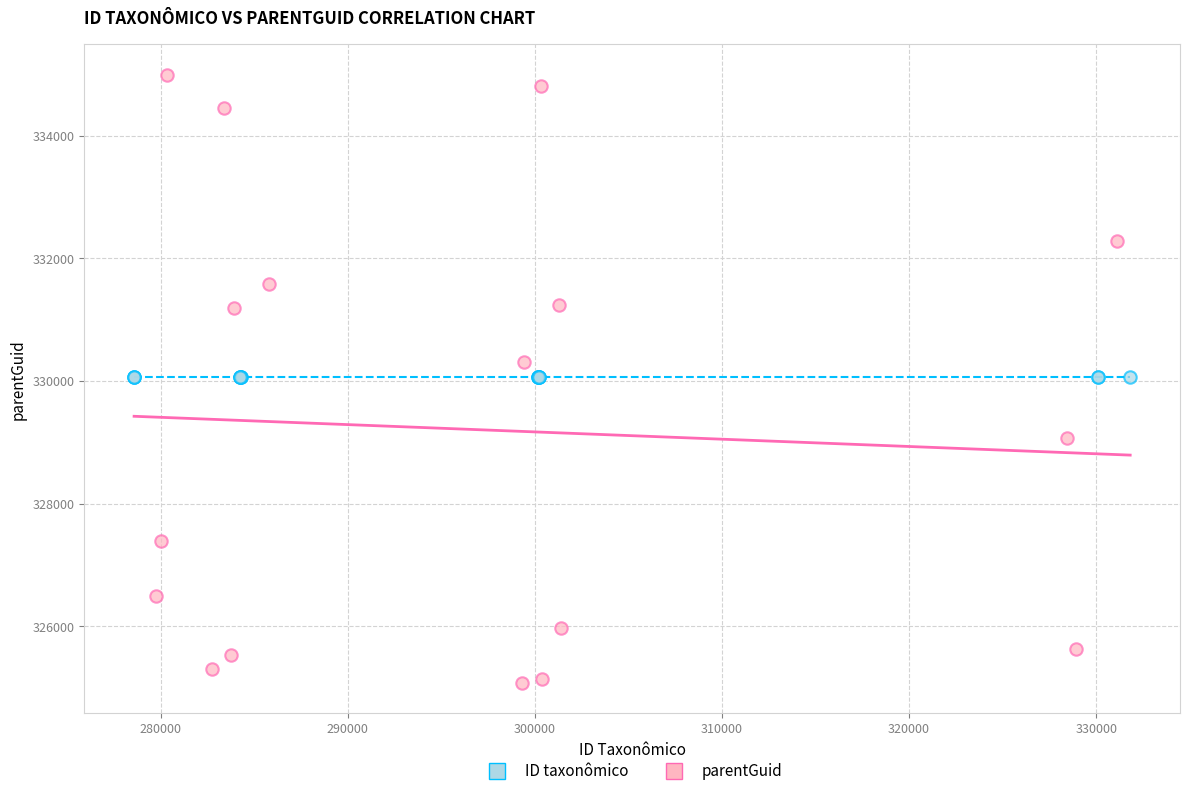

Which series contains the lowest Y value?

parentGuid